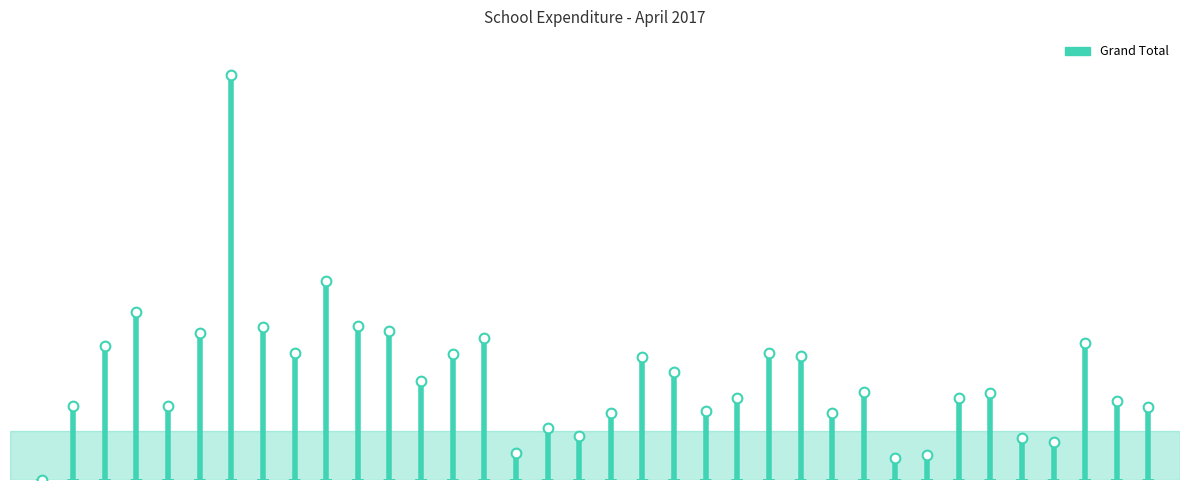

Reading left to right, extract all data points from this chart.

DIRBA=0	GUJRAN=1018716	GHABDAN=1827550	LONGOWAL BOYS=2292239	LONGOWAL GIRLS=1017592	MEHLAN=2012101	SANGRUR GIRLS=5543133	SARON=2088691	UBHAWAL=1742370	SANGRUR BOYS=2727297	EALWAL GAGARPUR=2111634	BADRUKHAN=2039732	BALIAN VIA SANGRUR=1348005	CHANGAL=1722357	DUGAN=1936596	JANAL=374200	KHANAL KALAN=706723	KHERI=600080	KULAR KHURD=910453	MANGWAL=1685141	MAURAN=1480600	NAMOL=944673	SULARGHRAT=1117193	TAHLES=1734333	UPPALI CHATHA=1697345	NAGRA=912910	TUNGA=1198781	QILLA HAKIMA=298024	TOGEWAL=338531	LADDA=1116152	BHINDRAN=1185036	LOHAKHERA=577727	KHETLA=522579	KANGANWAL=1869922	JITWAL KALAN=1081895	NATHUMAJRA=996963